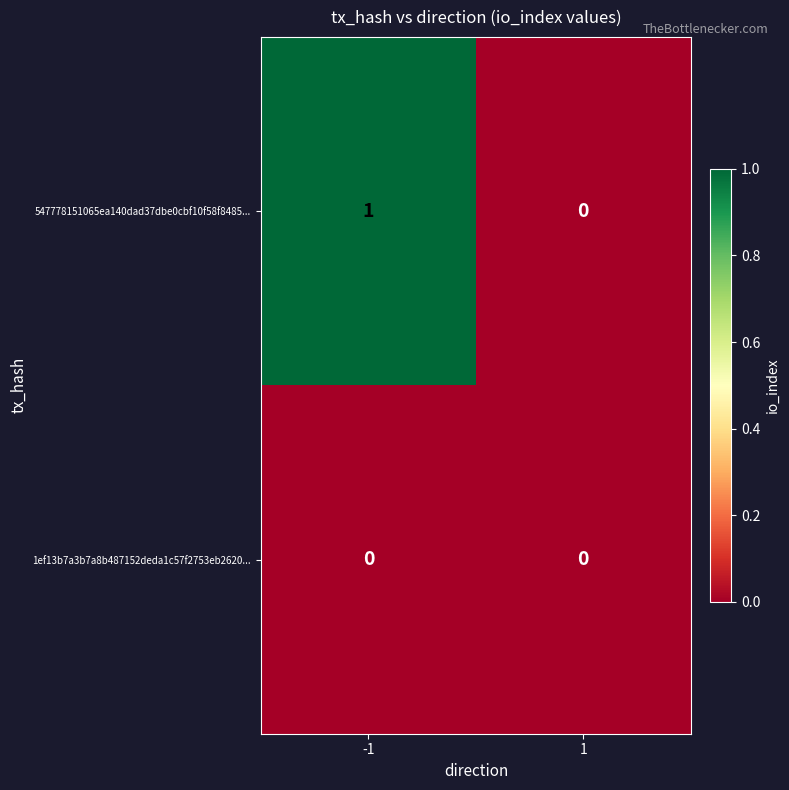

Which series has the largest total across all categories?

547778151065ea140dad37dbe0cbf10f58f8485...